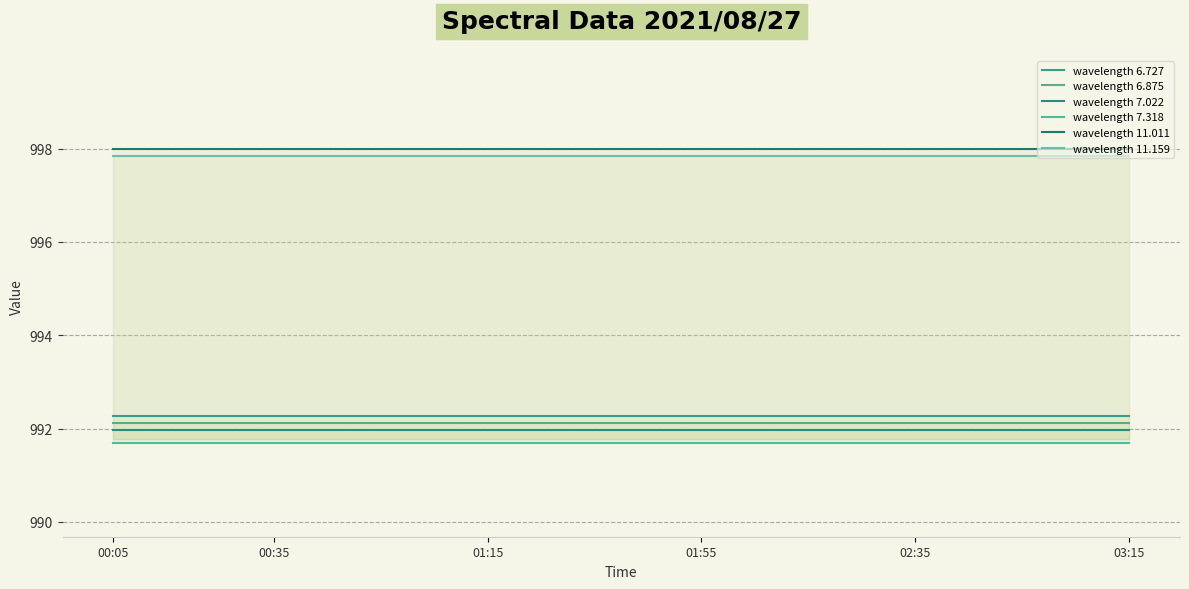

Is the value of wavelength 7.022 at 14 greater than the value of wavelength 7.318 at 00:05?

Yes